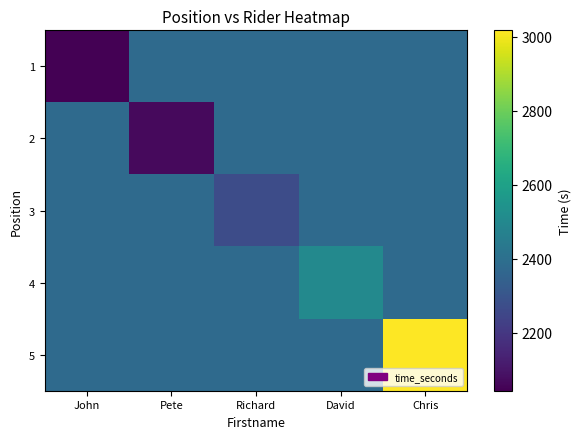

What is the total value across all series at David?

12022.6